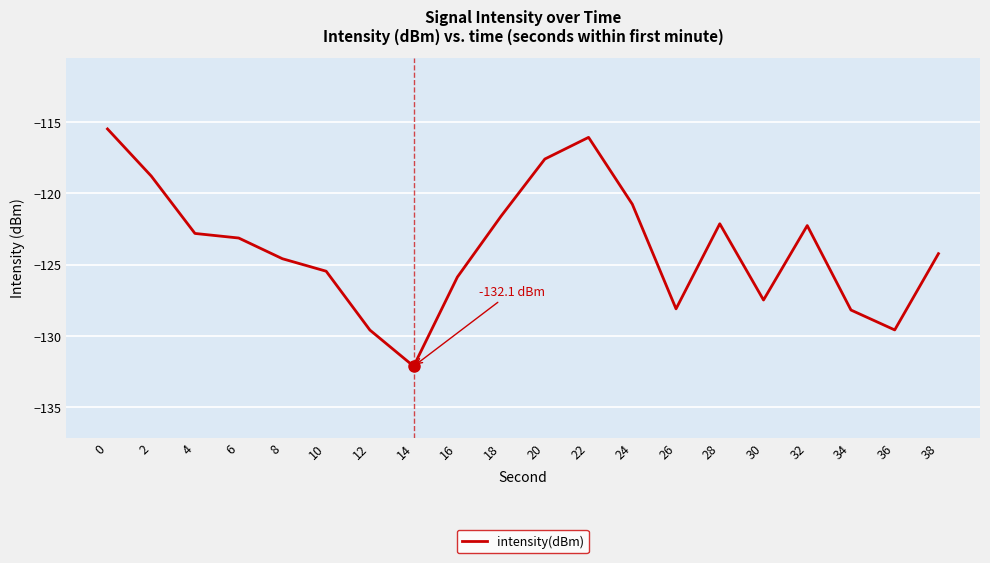

What is the sum of all values?

-2475.8